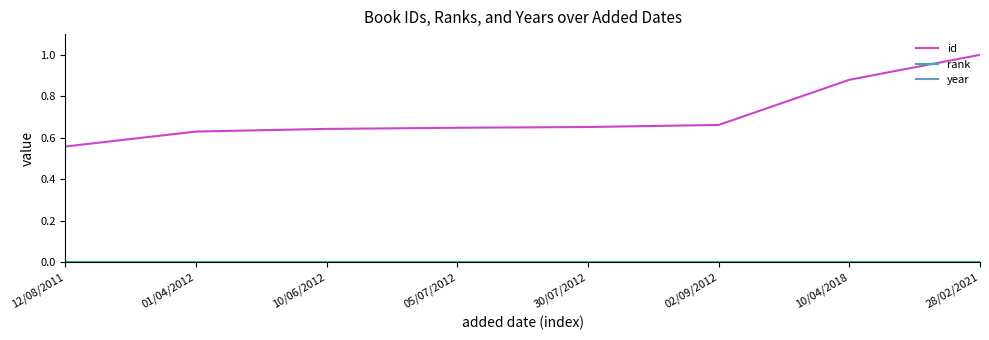

What is the minimum value for id?

0.6